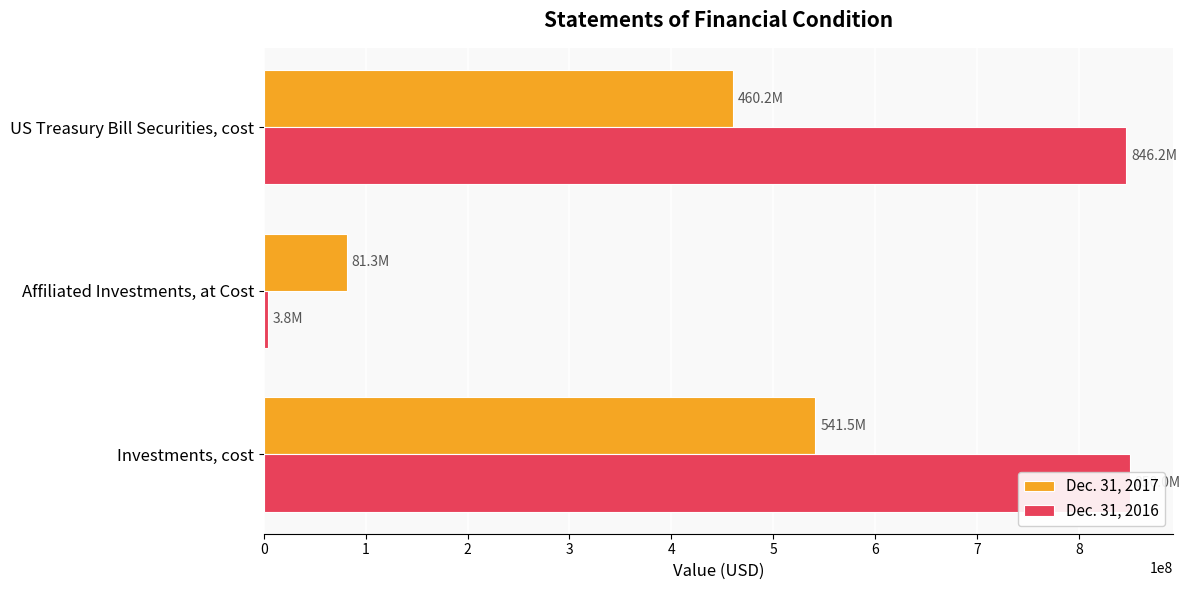

Between Investments, cost and US Treasury Bill Securities, cost, which series saw the biggest shift?

Dec. 31, 2017